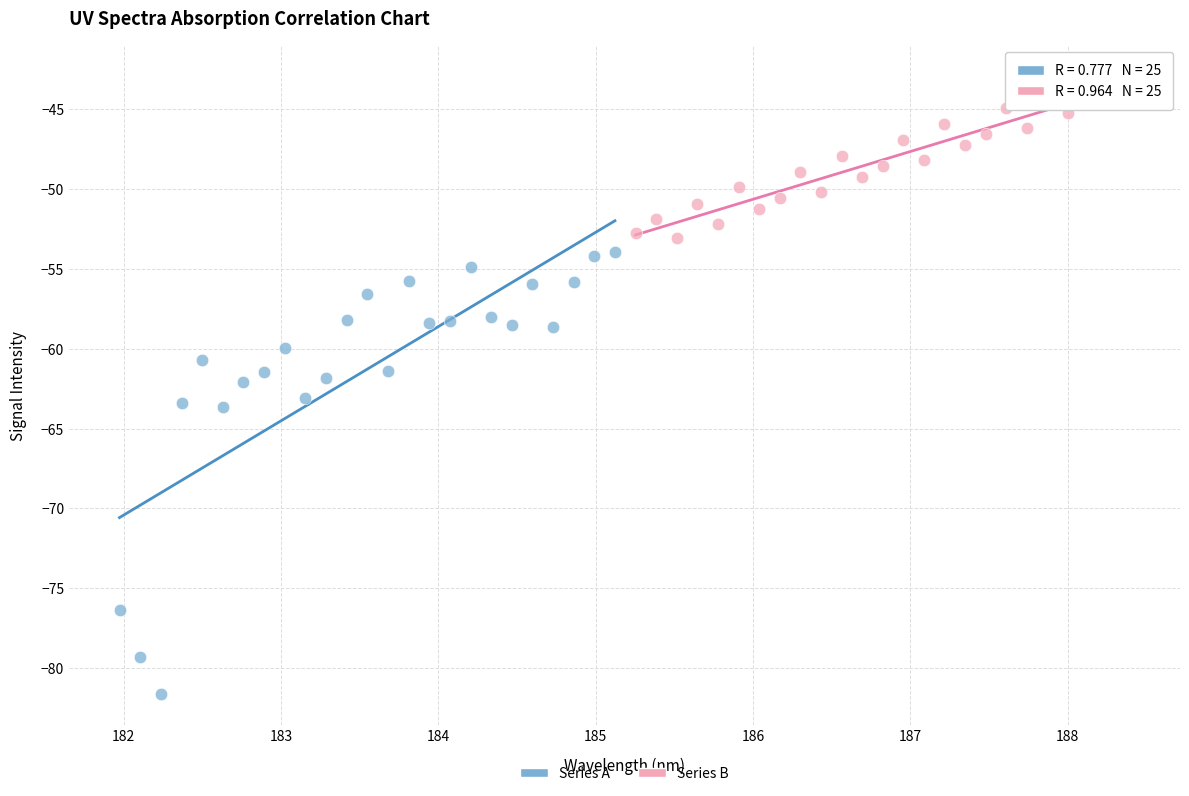

What are all the series names shown in the legend?

Series A, Series B